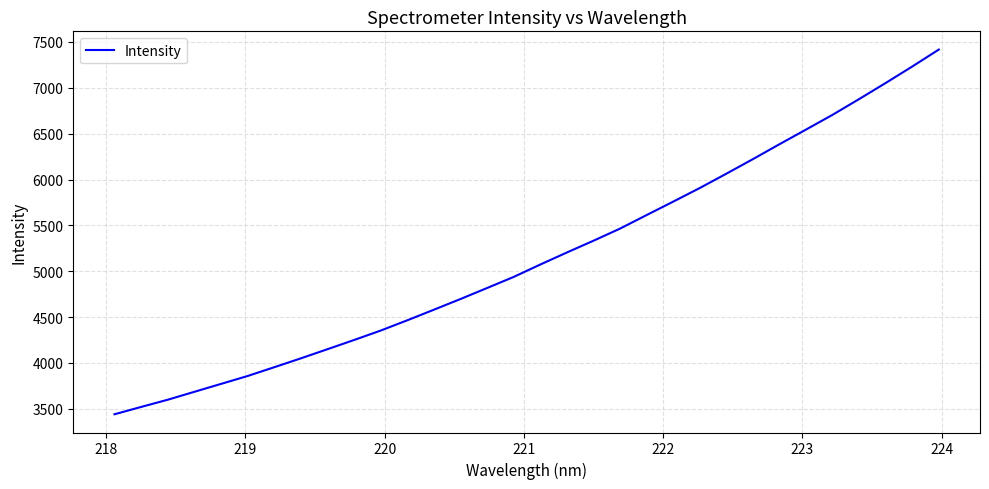

What is the minimum value shown in the chart?

3440.2